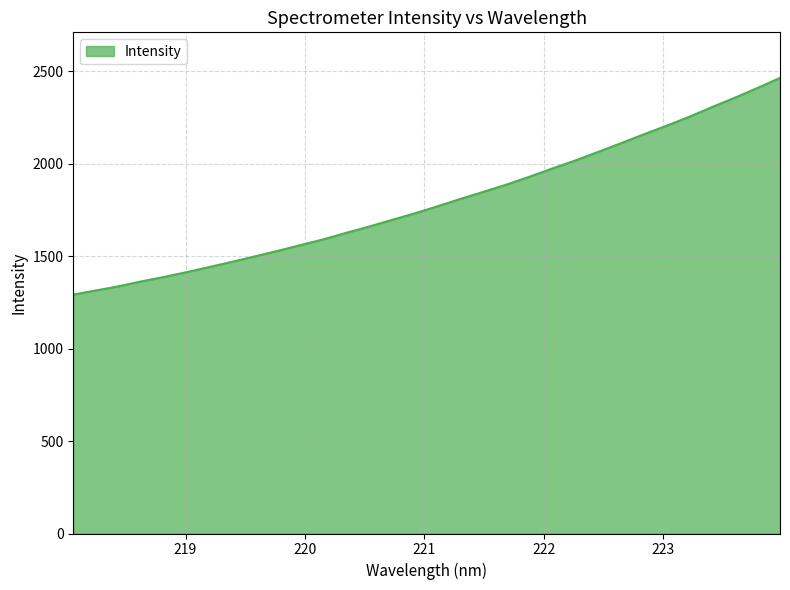

What is the minimum value shown in the chart?

1291.4